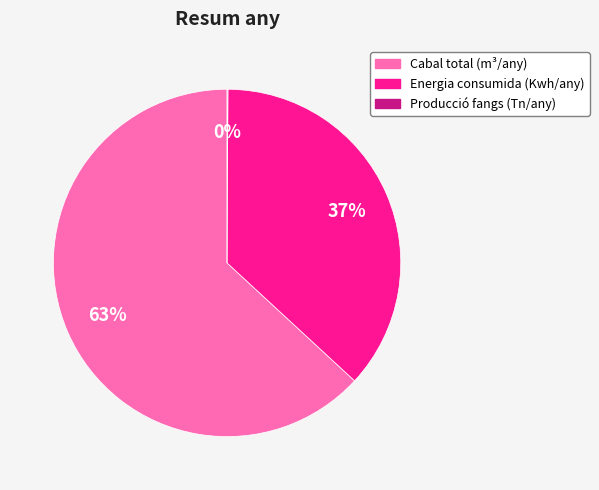

Is it true that Energia consumida (Kwh/any) is 37% of the pie?

True